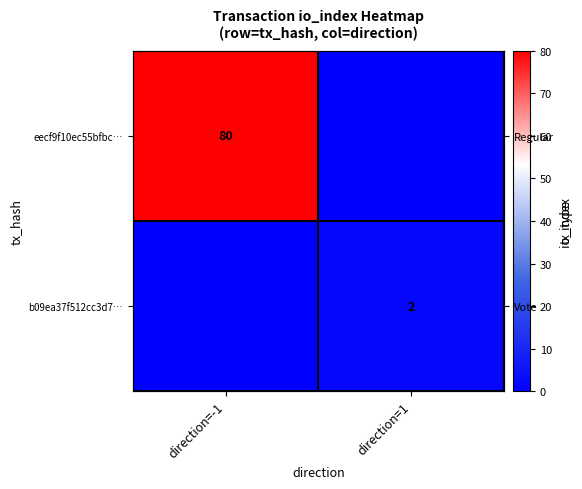

Which series has the largest range (max minus min)?

eecf9f10ec55bfbc…